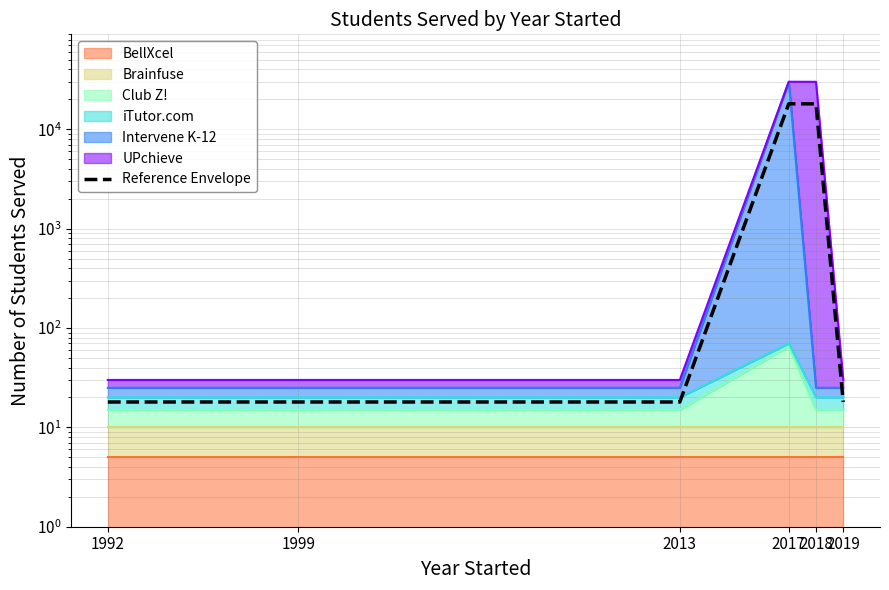

What value does the data have at 2017?

18048